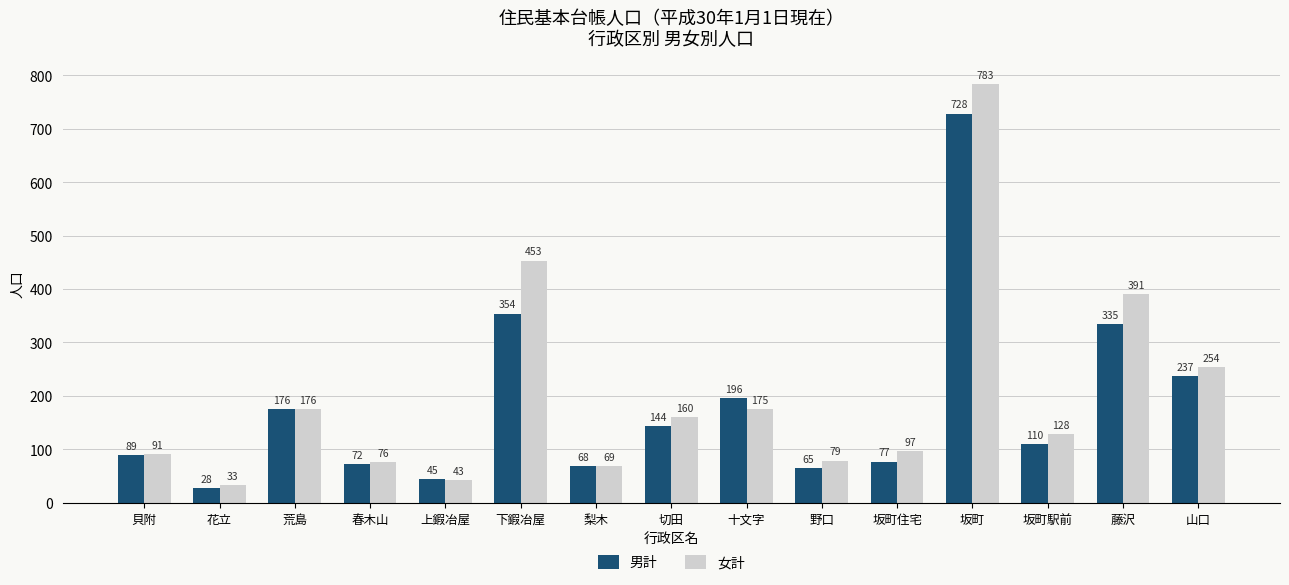

The value of 男計 at 藤沢 is 528. True or false?

False